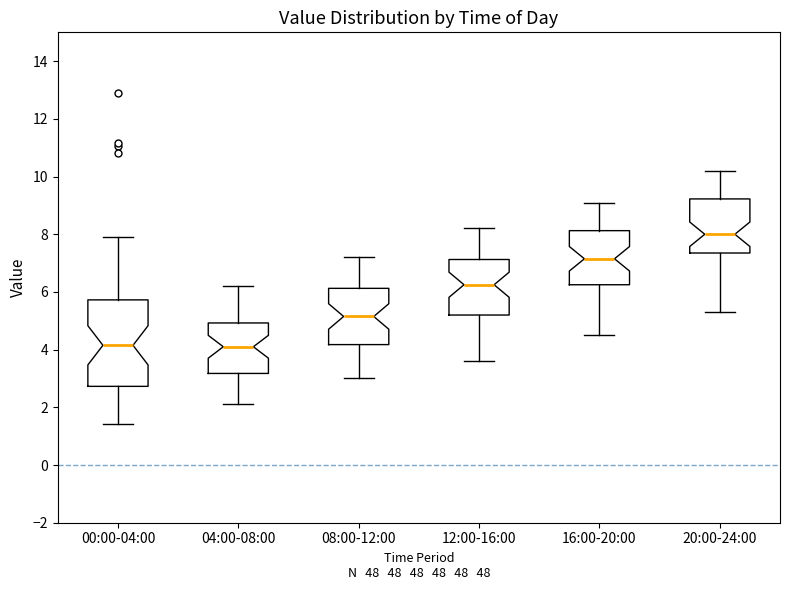

Reading left to right, transcribe this box plot: for each box, give where its median line is, the range the box spans, and where its two whiskers end, as read against the y-axis. The values are not printed on the chart, so give them approximately, as read against the axis.

00:00-04:00: median 4.2, box 2.8 to 5.8, whiskers 1.4 to 8.0
04:00-08:00: median 4.2, box 3.2 to 5.0, whiskers 2.2 to 6.2
08:00-12:00: median 5.2, box 4.2 to 6.2, whiskers 3.0 to 7.2
12:00-16:00: median 6.2, box 5.2 to 7.2, whiskers 3.6 to 8.2
16:00-20:00: median 7.2, box 6.2 to 8.2, whiskers 4.6 to 9.2
20:00-24:00: median 8.0, box 7.4 to 9.2, whiskers 5.4 to 10.2